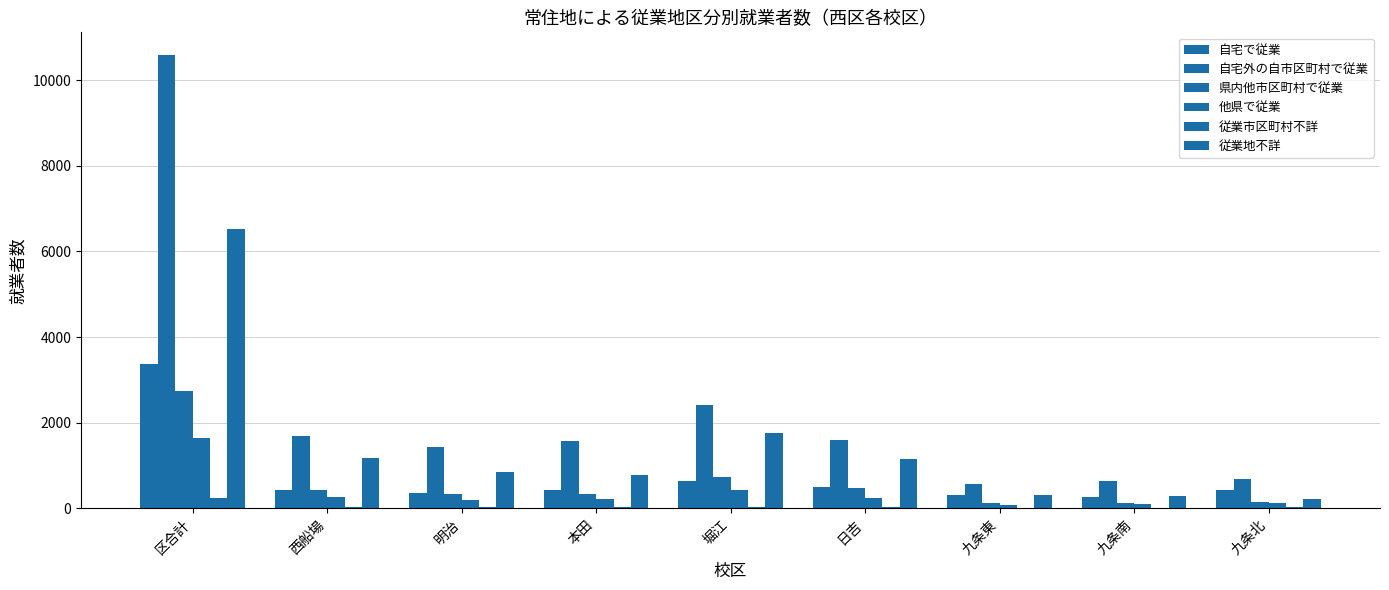

List the series in order of their peak value, lowest first.

従業市区町村不詳, 他県で従業, 県内他市区町村で従業, 自宅で従業, 従業地不詳, 自宅外の自市区町村で従業